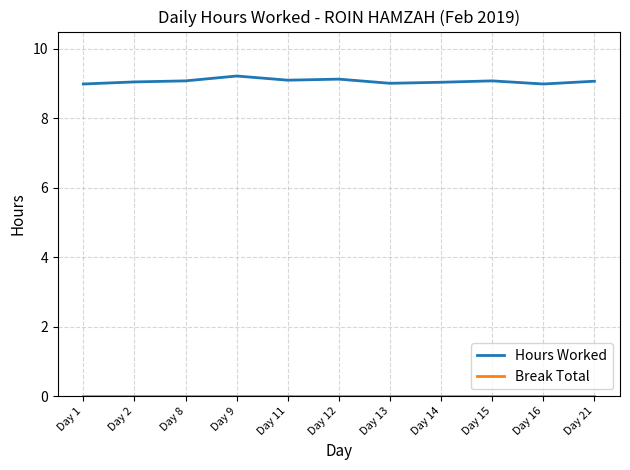

Which series has the widest spread of values?

Hours Worked